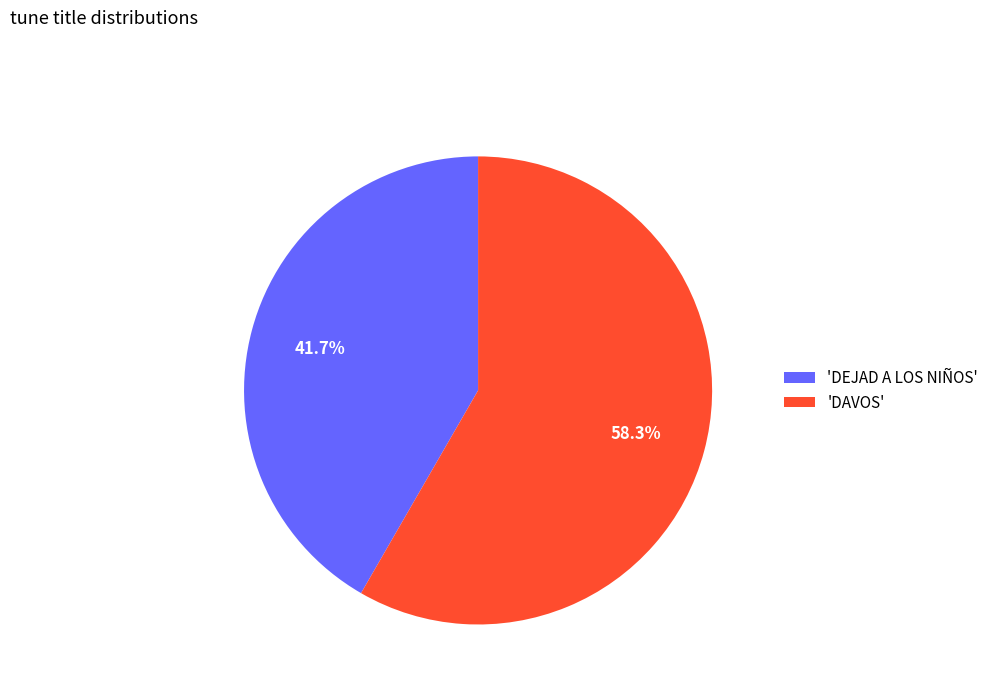

Which has a higher value, 'DAVOS' or 'DEJAD A LOS NIÑOS'?

'DAVOS'